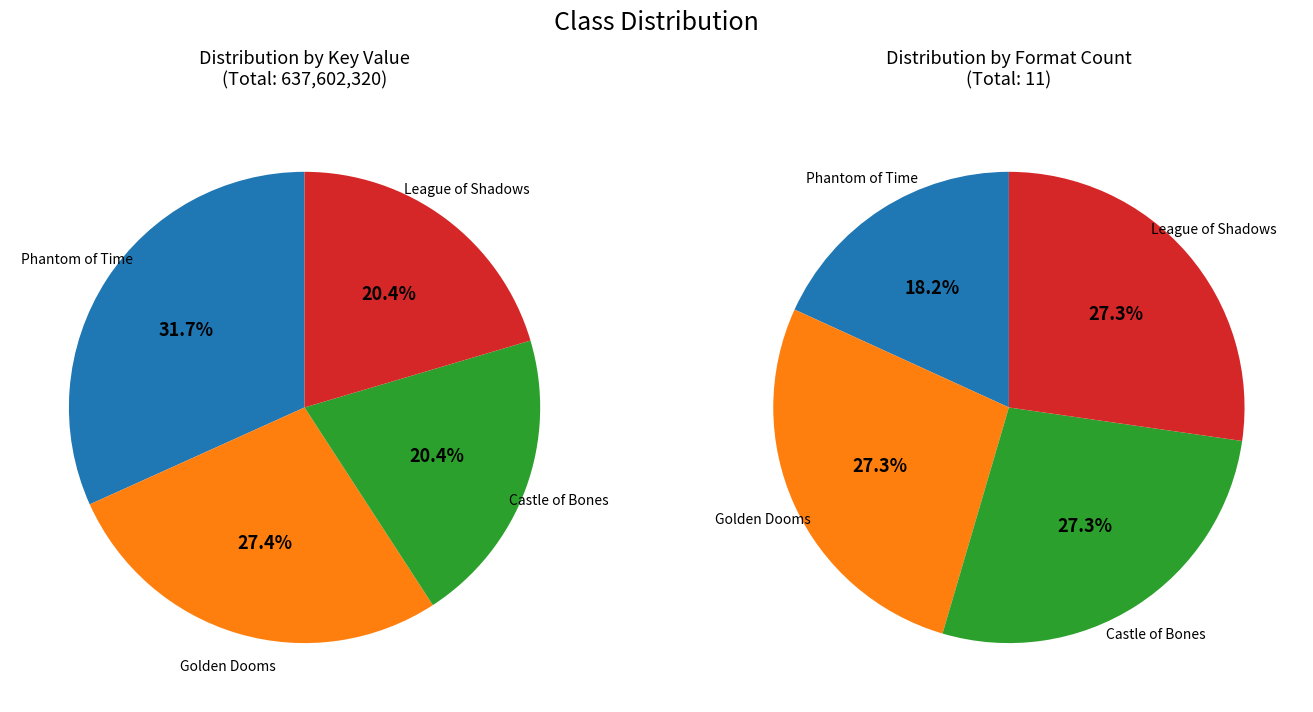

True or false: Charlie Hernández & the Golden Dooms accounts for 27% of the total.

True